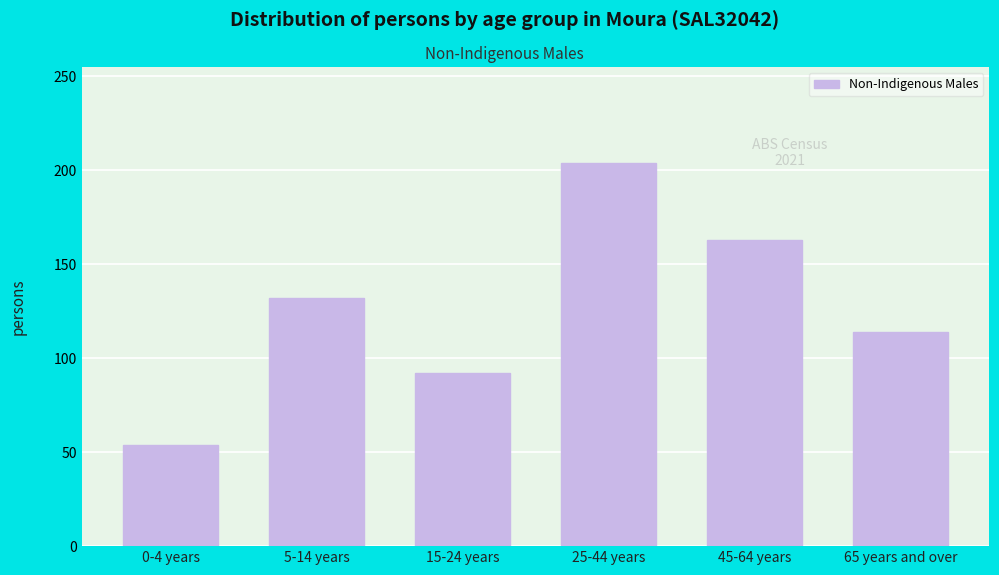

Reading right to left, transcribe all the data shown in this chart.

65 years and over=114	45-64 years=163	25-44 years=204	15-24 years=92	5-14 years=132	0-4 years=54